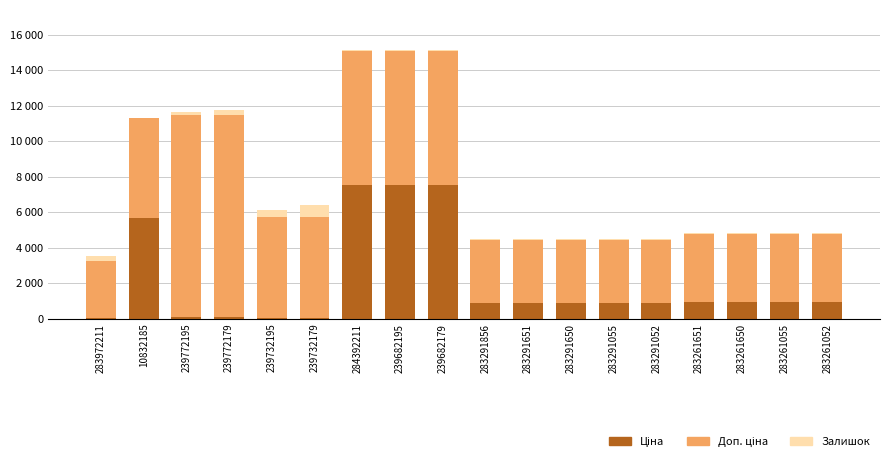

Are the bars grouped side by side (vs. stacked)?

No